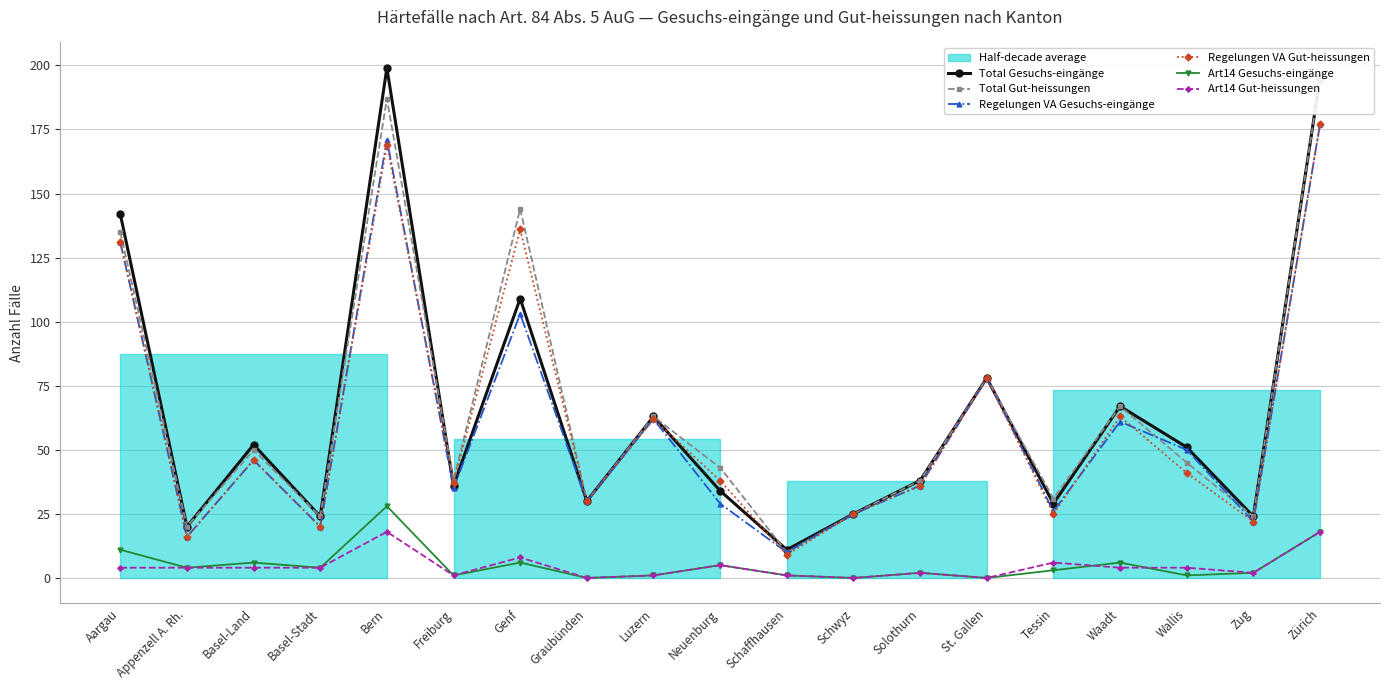

What are all the series names shown in the legend?

Total Gesuchs-eingänge, Total Gut-heissungen, Regelungen VA Gesuchs-eingänge, Regelungen VA Gut-heissungen, Art14 Gesuchs-eingänge, Art14 Gut-heissungen